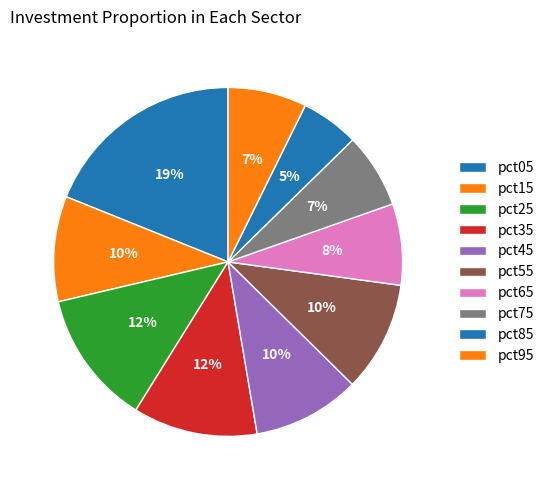

To the nearest percent, what is the average slice percentage?

10%